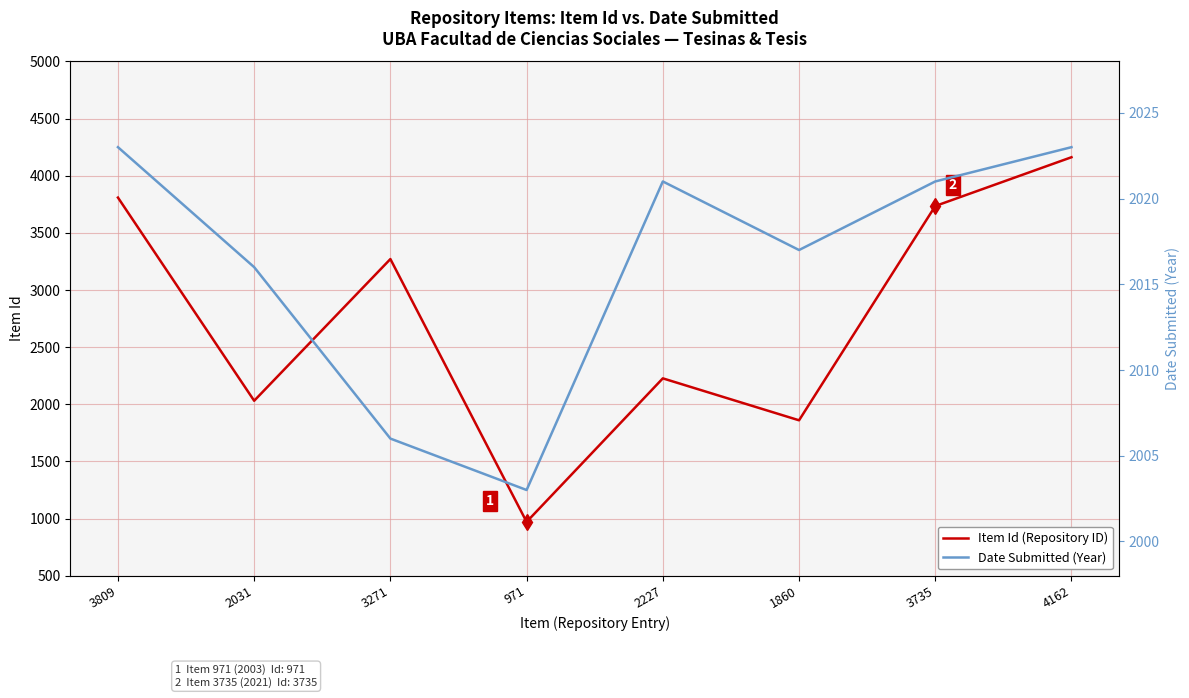

What is the total value across all series at 971?

2974